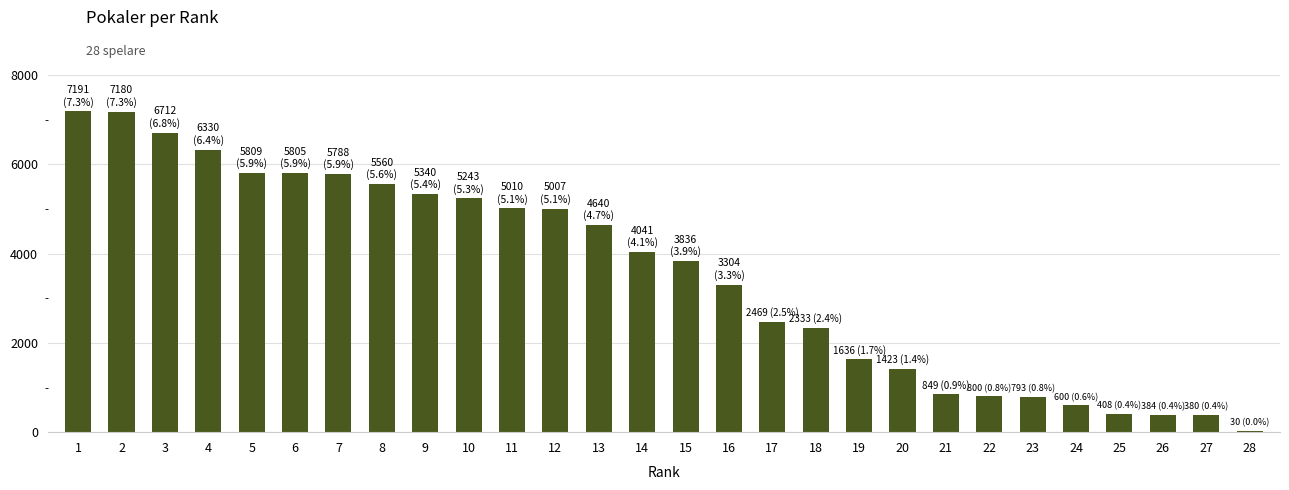

Is it true that the value at 1 is 7191?

True